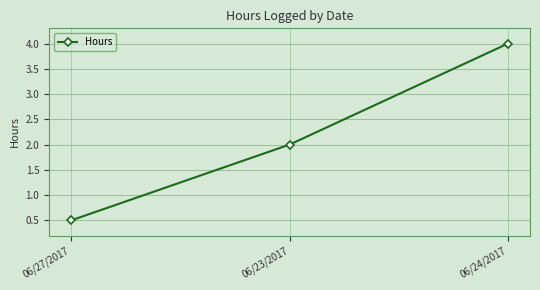

Between 06/24/2017 and 06/27/2017, which is larger?

06/24/2017